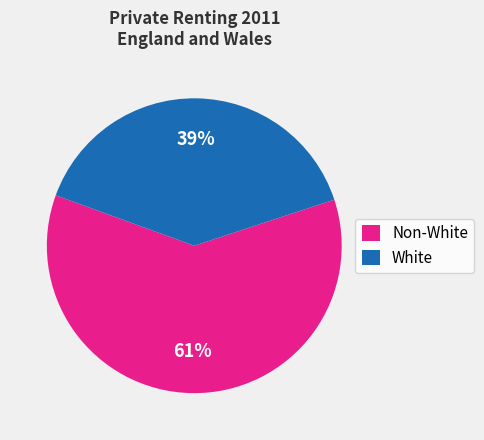

To the nearest percent, what is the combined percentage of Non-White and White?

100%